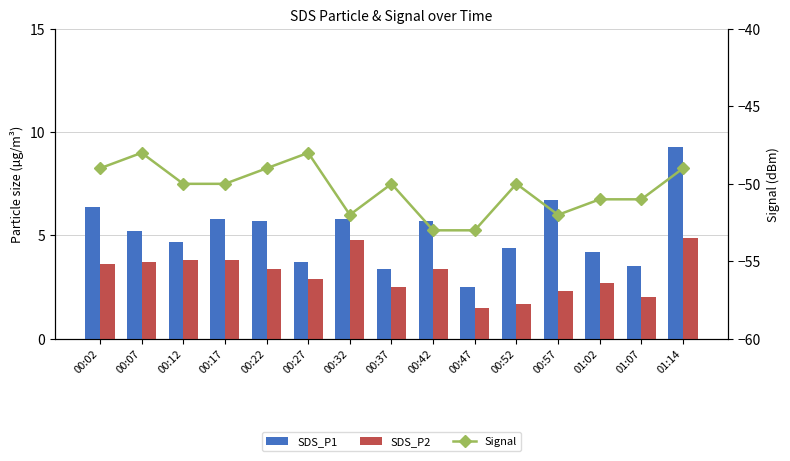

List the series in order of their peak value, lowest first.

Signal, SDS_P2, SDS_P1